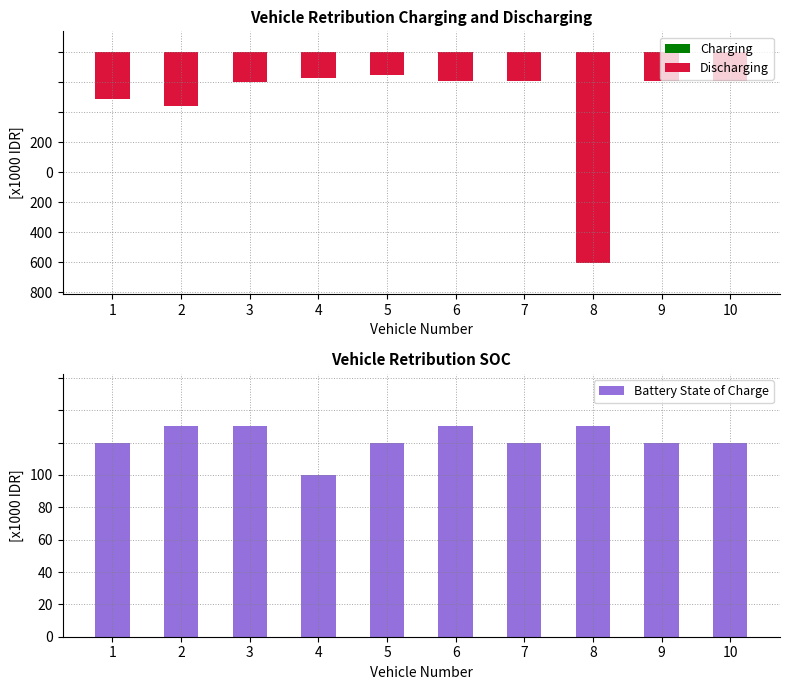

Where does the Battery State of Charge series first go above 60000?

2